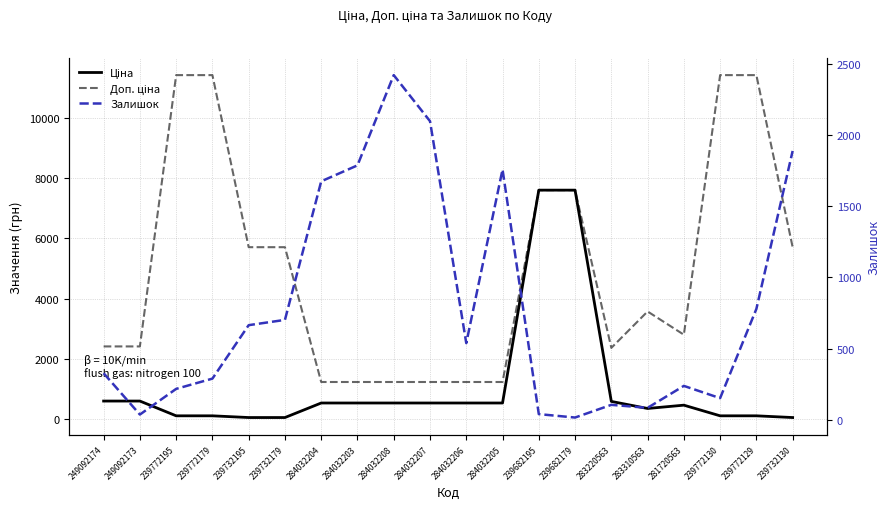

Which series ends up on top after the final intersection of Залишок and Ціна?

Залишок